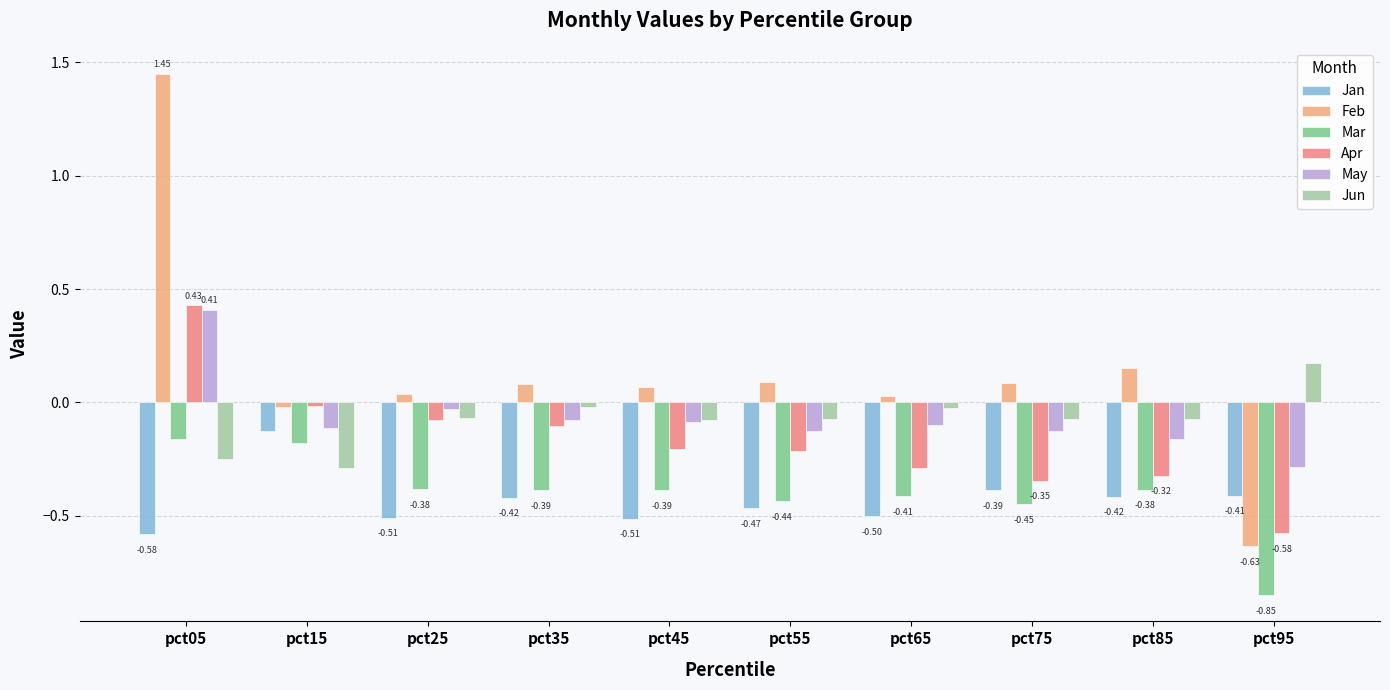

Which series changed the most between pct25 and pct75?

Apr